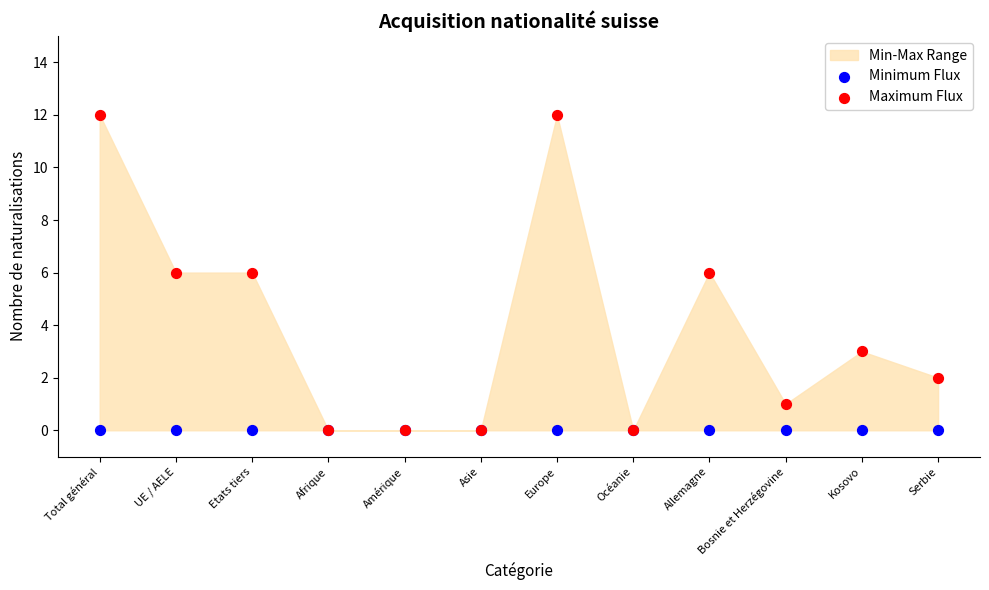

Which series reaches the maximum Y coordinate?

Maximum Flux